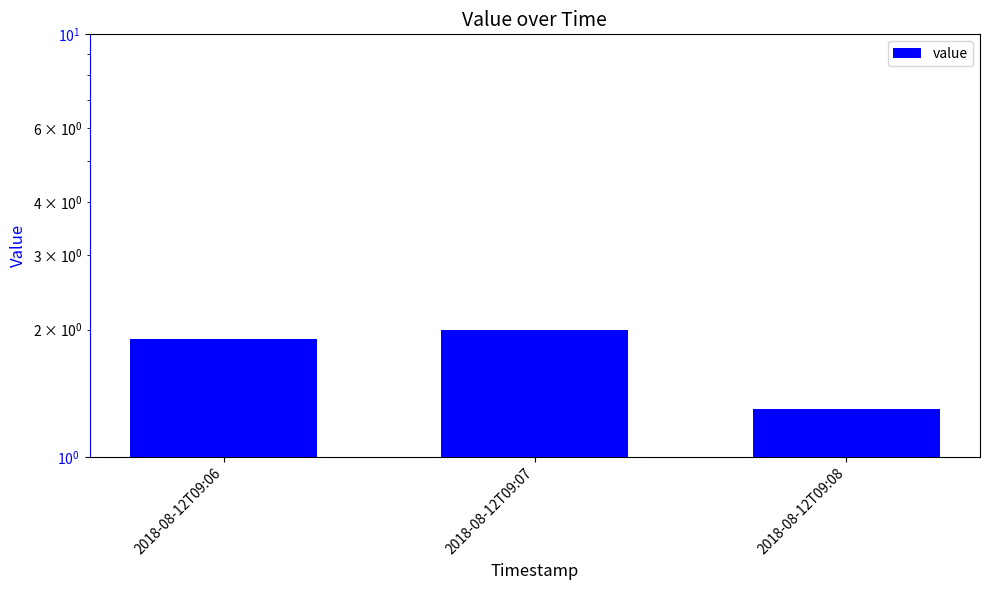

Reading left to right, extract all data points from this chart.

2018-08-12T09:06=1.9	2018-08-12T09:07=2.0	2018-08-12T09:08=1.3